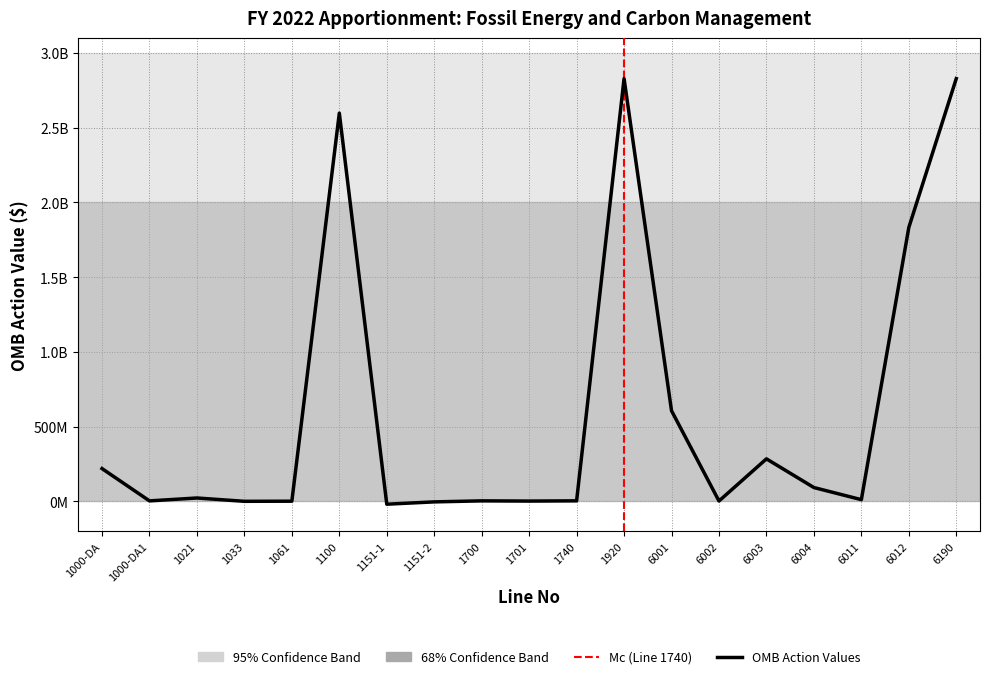

How many values exceed 11202868?

9